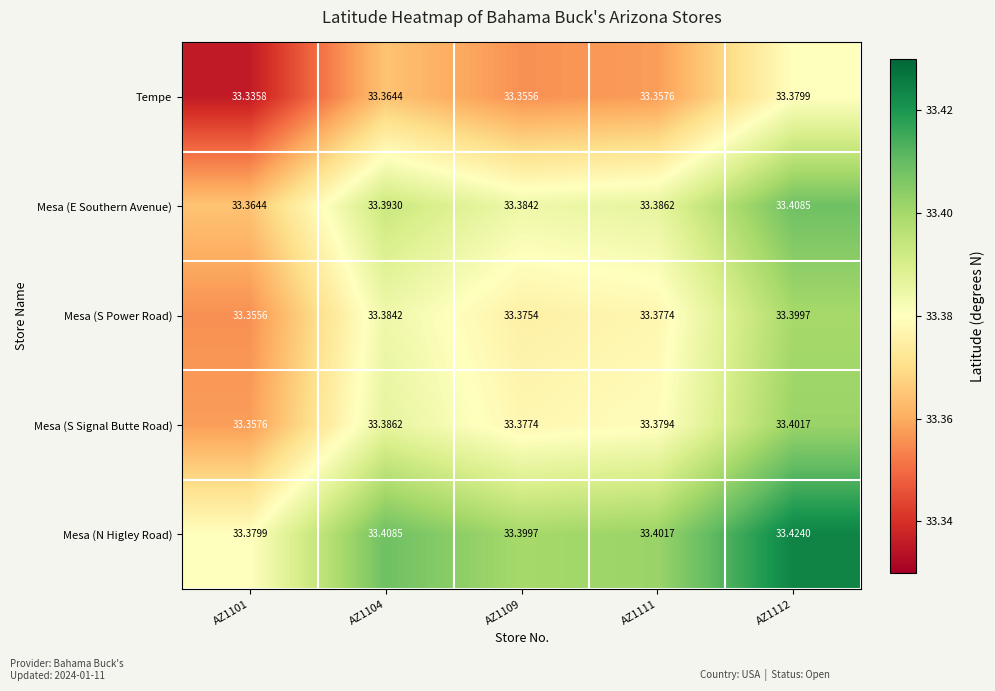

List the series in order of their peak value, highest first.

Mesa (N Higley Road), Mesa (E Southern Avenue), Mesa (S Signal Butte Road), Mesa (S Power Road), Tempe